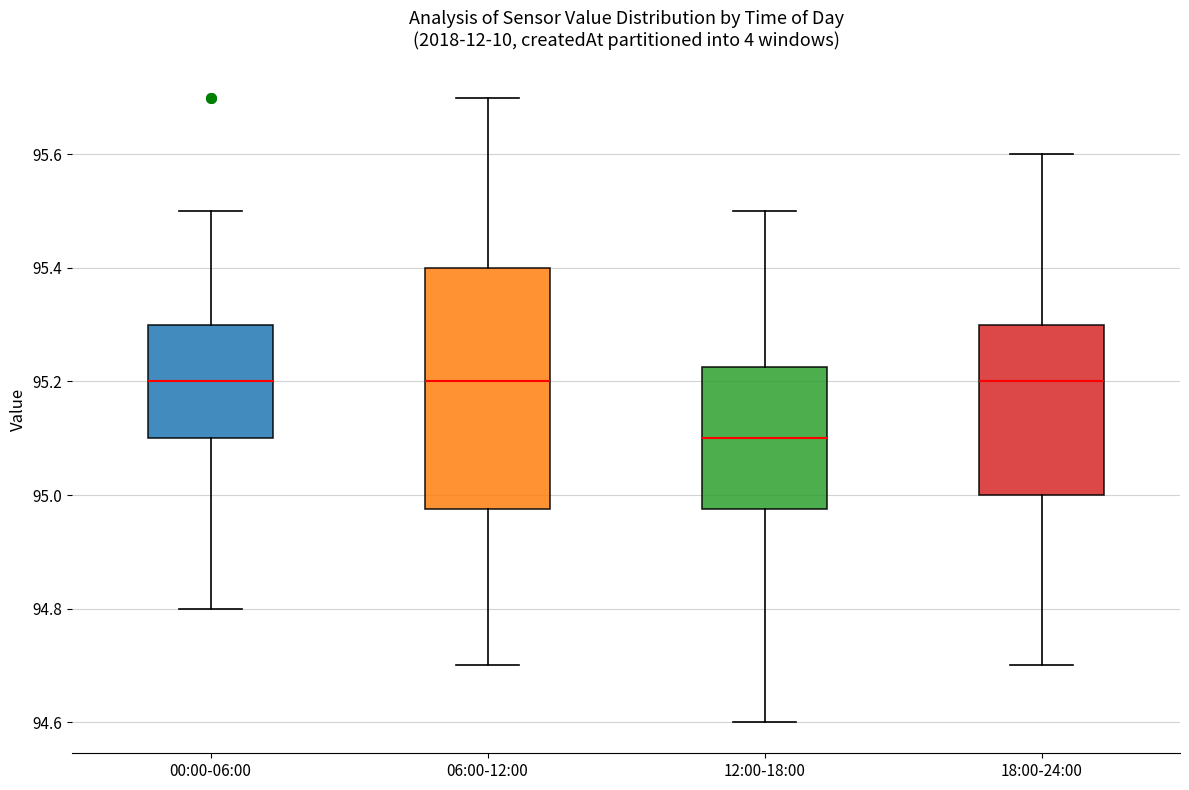

Reading left to right, transcribe this box plot: for each box, give where its median line is, the range the box spans, and where its two whiskers end, as read against the y-axis. The values are not printed on the chart, so give them approximately, as read against the axis.

00:00-06:00: median 95.20, box 95.10 to 95.30, whiskers 94.80 to 95.50
06:00-12:00: median 95.20, box 94.98 to 95.40, whiskers 94.70 to 95.70
12:00-18:00: median 95.10, box 94.98 to 95.22, whiskers 94.60 to 95.50
18:00-24:00: median 95.20, box 95.00 to 95.30, whiskers 94.70 to 95.60